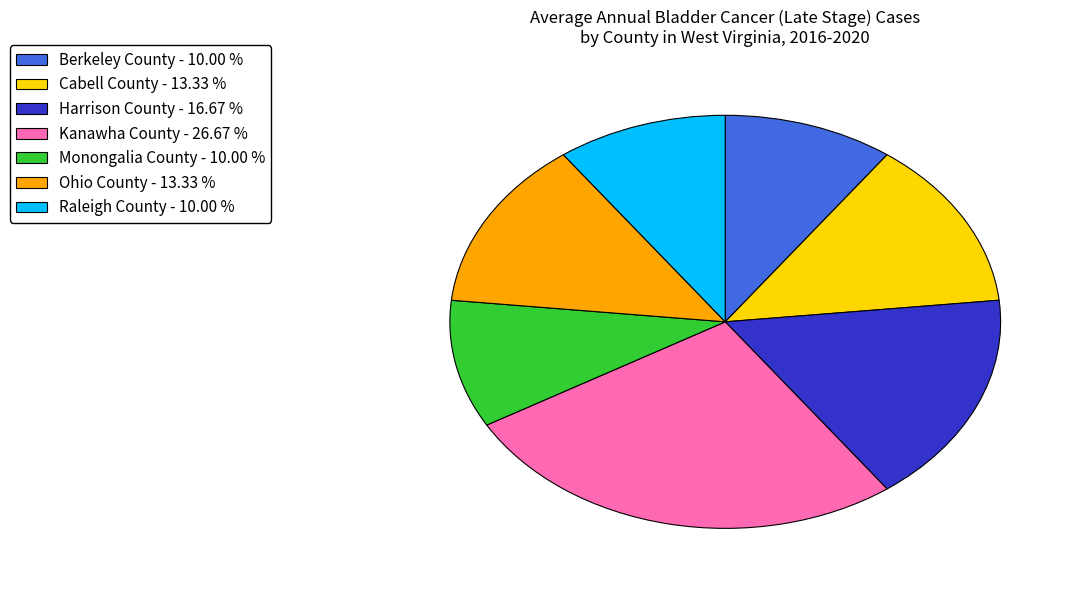

Approximately how many times larger is the value at Harrison County compared to Raleigh County?

1.7